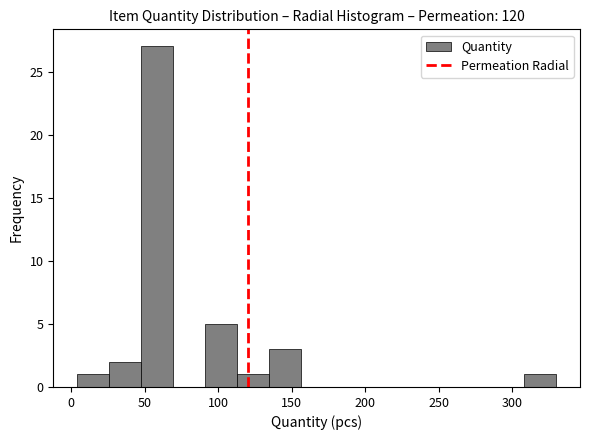

Reading left to right, transcribe this chart: for each bar, give the range it covers on the x-axis and its height. Neither the bar edges nor the heights are printed on the chart, so give them approximately, as read against the axes.

5 to 25: 1
25 to 45: 2
45 to 70: 27
70 to 90: 0
90 to 115: 5
115 to 135: 1
135 to 155: 3
155 to 180: 0
180 to 200: 0
200 to 220: 0
220 to 245: 0
245 to 265: 0
265 to 285: 0
285 to 310: 0
310 to 330: 1